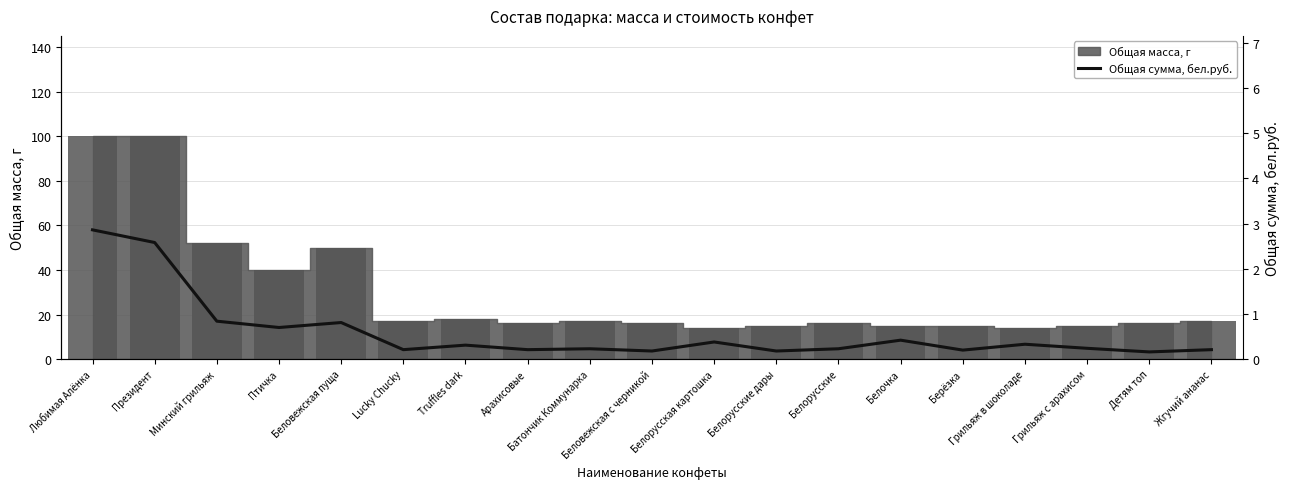

Does the chart contain stacked bars?

No